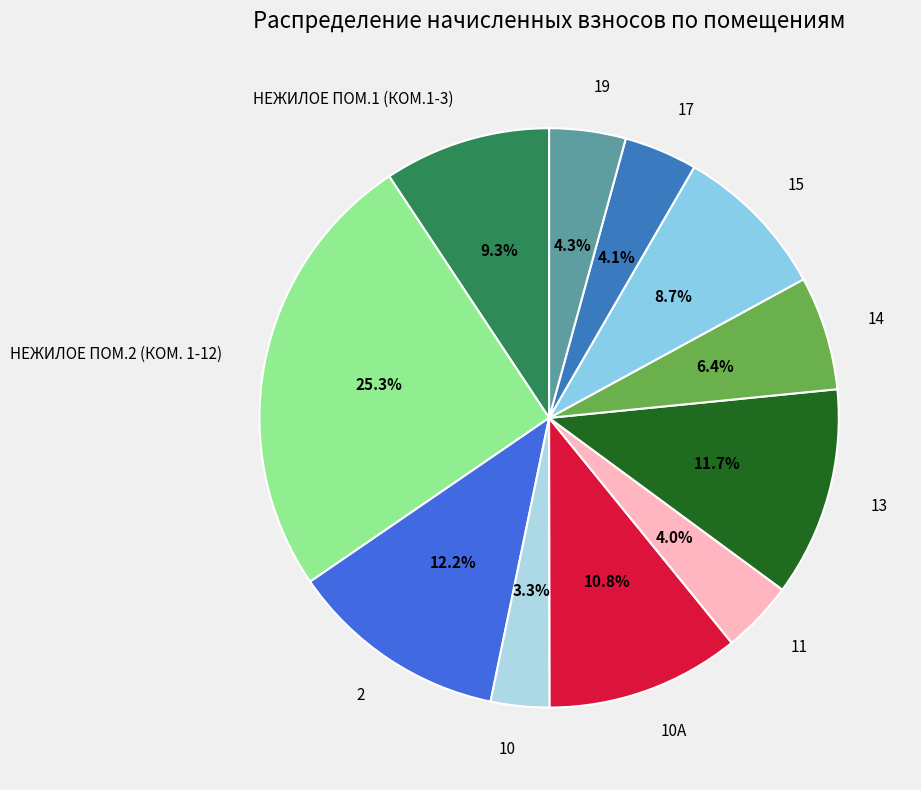

Combined, what portion of the pie is 10 and 10А?

14.1%